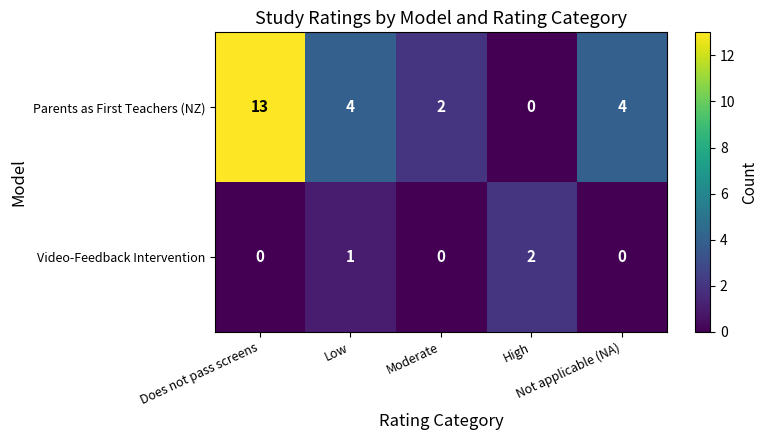

Which series has the largest range (max minus min)?

Parents as First Teachers (NZ)